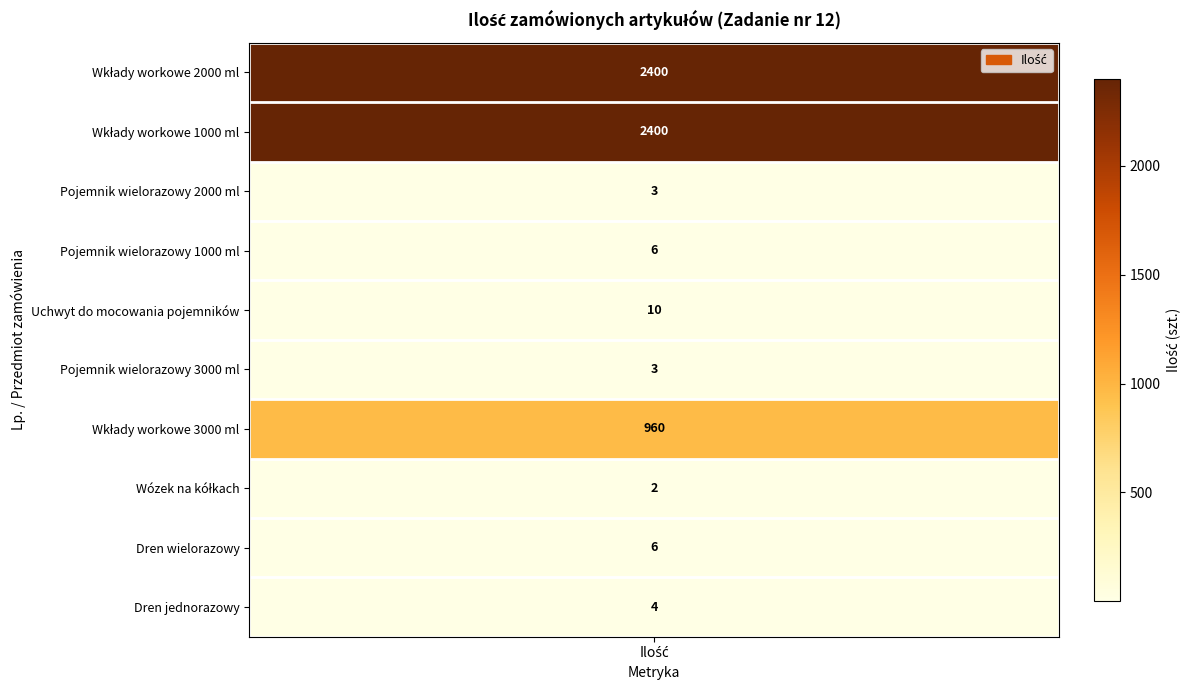

What is the minimum value shown in the chart?

2